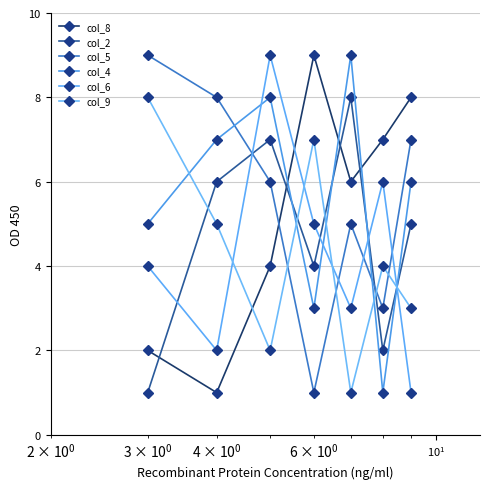

What is the value of the col_2 point at the 2nd from the left?

6